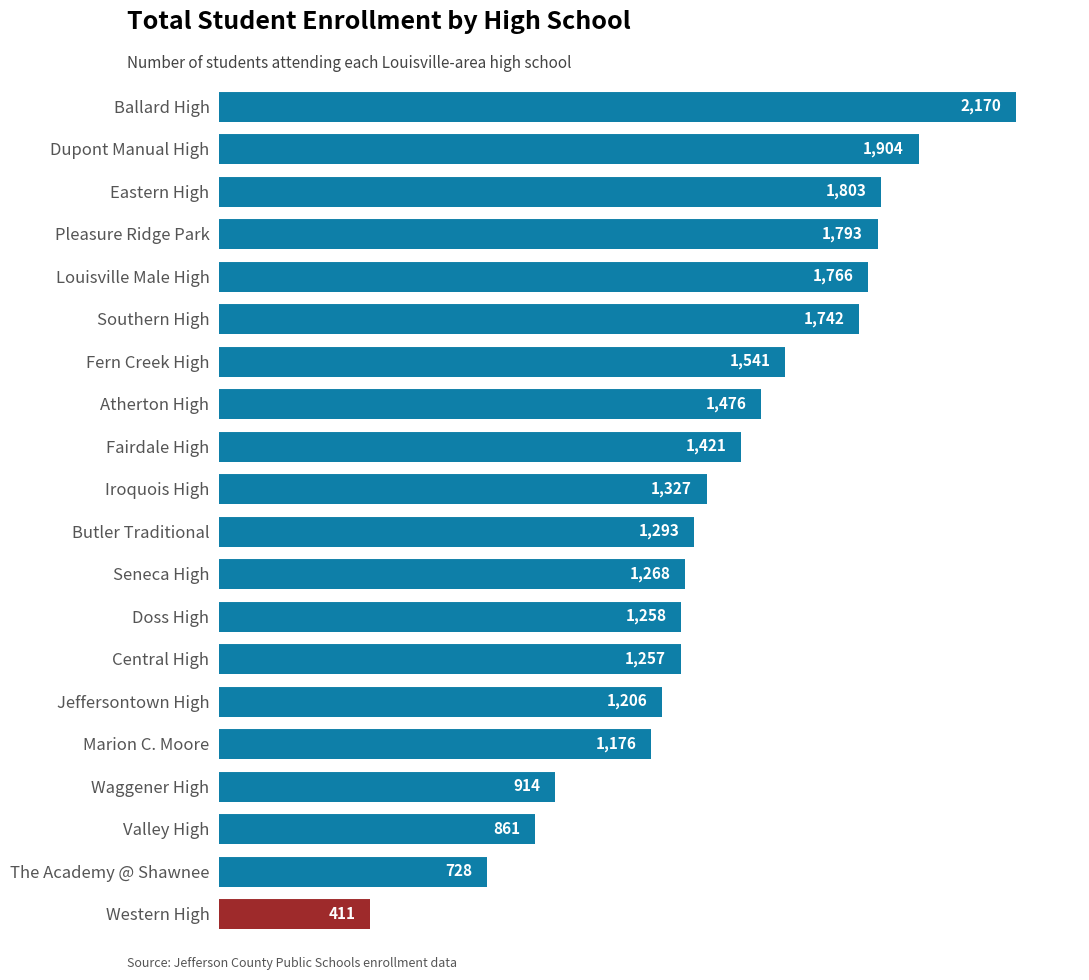

Reading bottom to top, list all the values displayed in this chart.

Western High=411	The Academy @ Shawnee=728	Valley High=861	Waggener High=914	Marion C. Moore=1176	Jeffersontown High=1206	Central High=1257	Doss High=1258	Seneca High=1268	Butler Traditional=1293	Iroquois High=1327	Fairdale High=1421	Atherton High=1476	Fern Creek High=1541	Southern High=1742	Louisville Male High=1766	Pleasure Ridge Park=1793	Eastern High=1803	Dupont Manual High=1904	Ballard High=2170